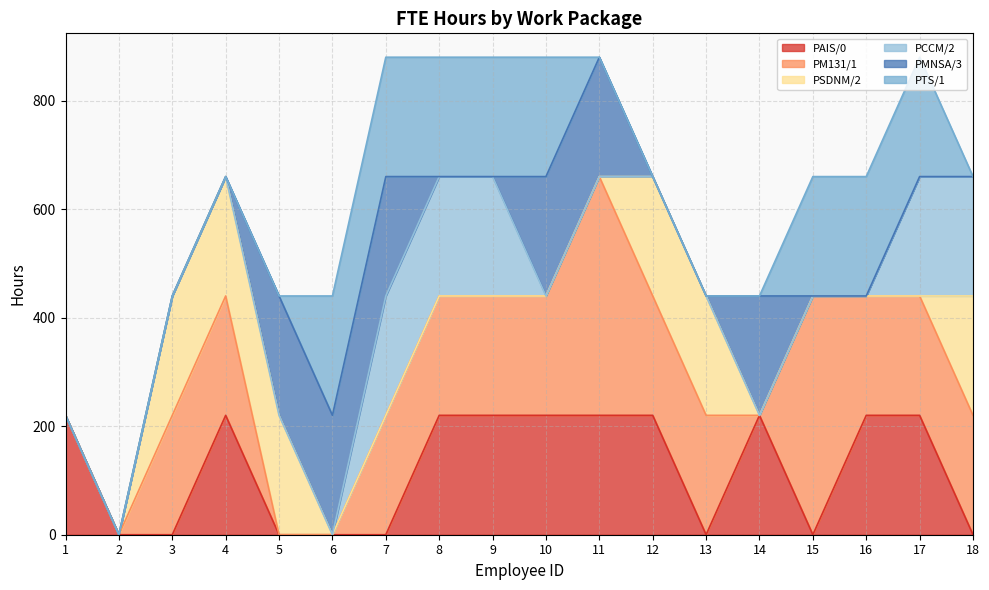

How many PSDNM/2 values are between 0 and 220?

18